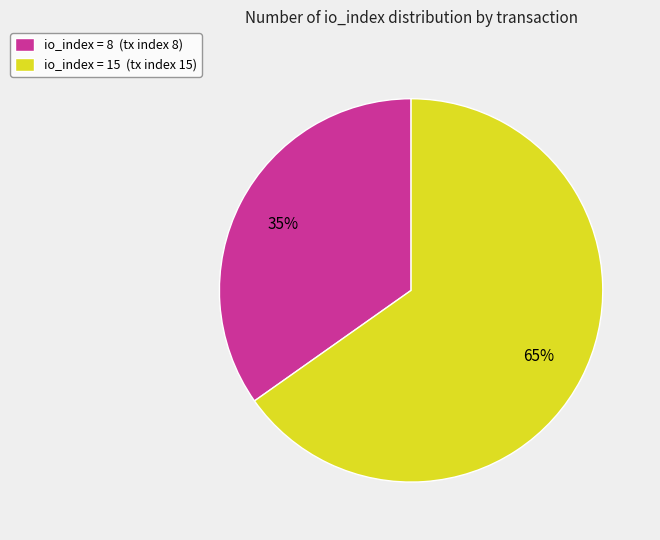

Approximately how many times larger is the value at io_index = 15 (tx index 15) compared to io_index = 8 (tx index 8)?

1.9